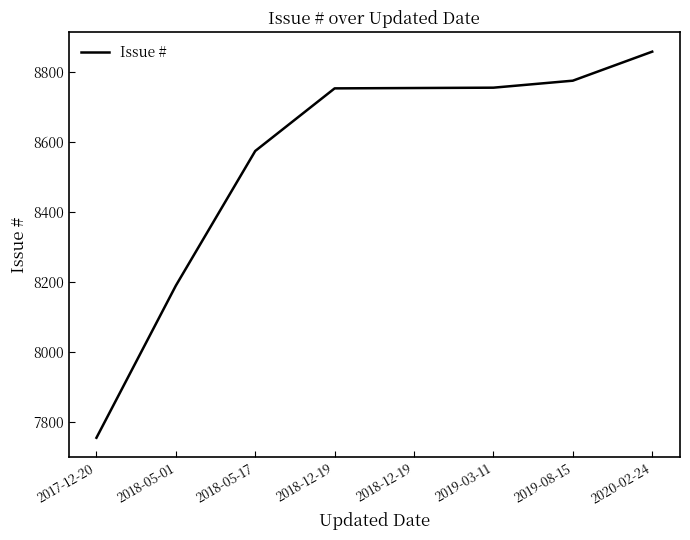

How many lines are shown in the chart?

1